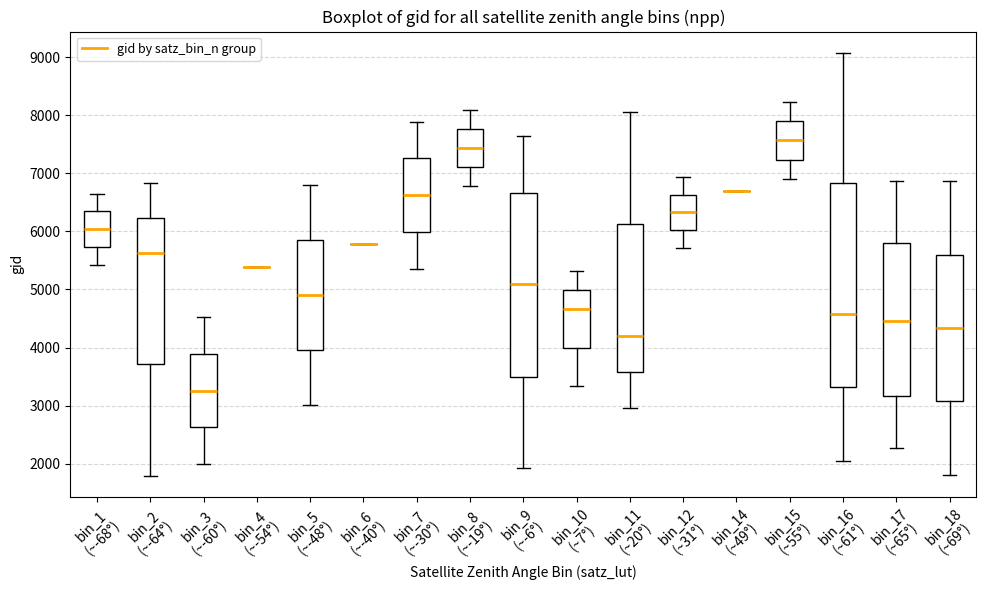

Reading left to right, transcribe this box plot: for each box, give where its median line is, the range the box spans, and where its two whiskers end, as read against the y-axis. The values are not printed on the chart, so give them approximately, as read against the axis.

bin_1 (~-68°): median 6000, box 5700 to 6300, whiskers 5400 to 6700
bin_2 (~-64°): median 5600, box 3700 to 6200, whiskers 1800 to 6800
bin_3 (~-60°): median 3300, box 2600 to 3900, whiskers 2000 to 4500
bin_4 (~-54°): box collapsed to a line at 5400, whiskers 5400 to 5400
bin_5 (~-48°): median 4900, box 4000 to 5900, whiskers 3000 to 6800
bin_6 (~-40°): box collapsed to a line at 5800, whiskers 5800 to 5800
bin_7 (~-30°): median 6600, box 6000 to 7300, whiskers 5400 to 7900
bin_8 (~-19°): median 7400, box 7100 to 7800, whiskers 6800 to 8100
bin_9 (~-6°): median 5100, box 3500 to 6700, whiskers 1900 to 7600
bin_10 (~7°): median 4700, box 4000 to 5000, whiskers 3300 to 5300
bin_11 (~20°): median 4200, box 3600 to 6100, whiskers 3000 to 8100
bin_12 (~31°): median 6300, box 6000 to 6600, whiskers 5700 to 6900
bin_14 (~49°): box collapsed to a line at 6700, whiskers 6700 to 6700
bin_15 (~55°): median 7600, box 7200 to 7900, whiskers 6900 to 8200
bin_16 (~61°): median 4600, box 3300 to 6800, whiskers 2100 to 9100
bin_17 (~65°): median 4500, box 3200 to 5800, whiskers 2300 to 6900
bin_18 (~69°): median 4300, box 3100 to 5600, whiskers 1800 to 6900